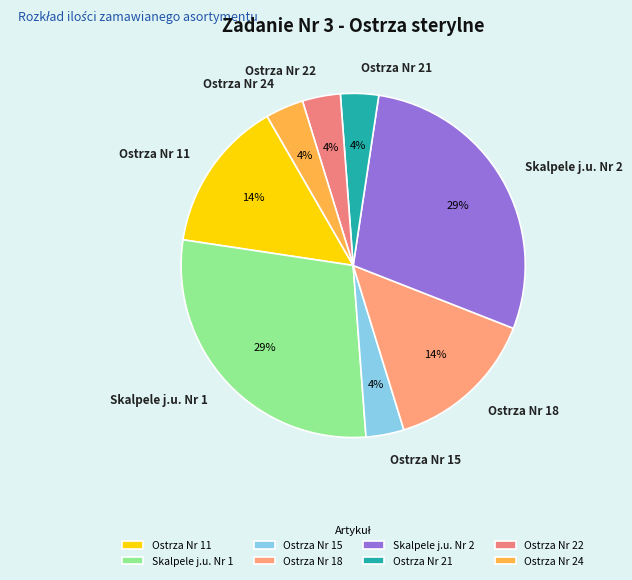

Is there a majority slice in this chart?

No